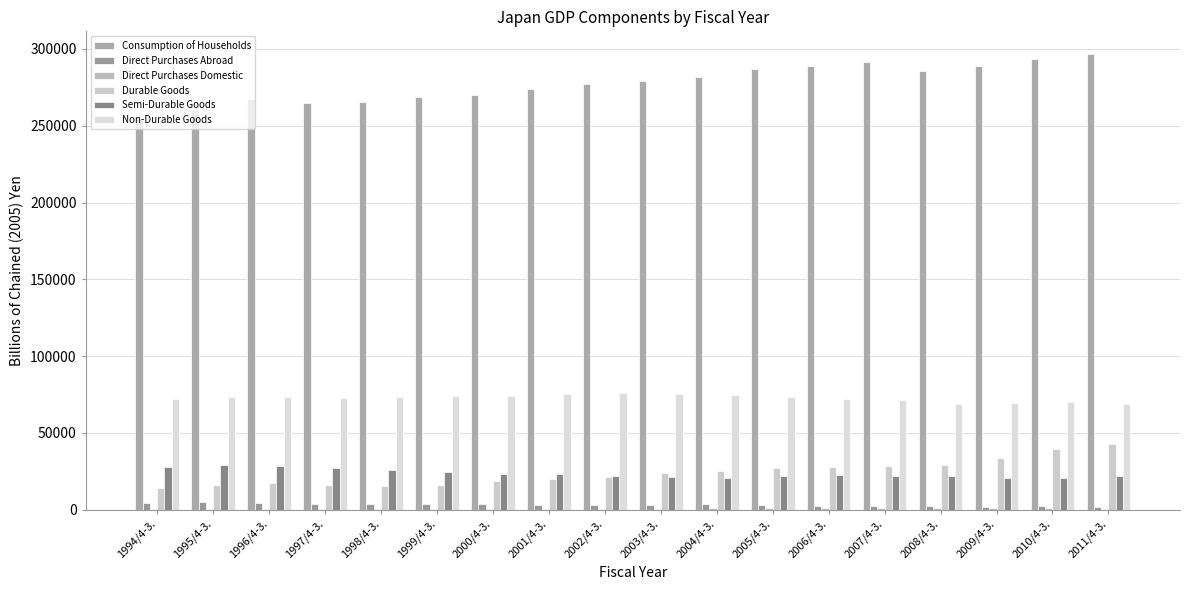

Which category has the highest value in the Durable Goods series?

2011/4-3.